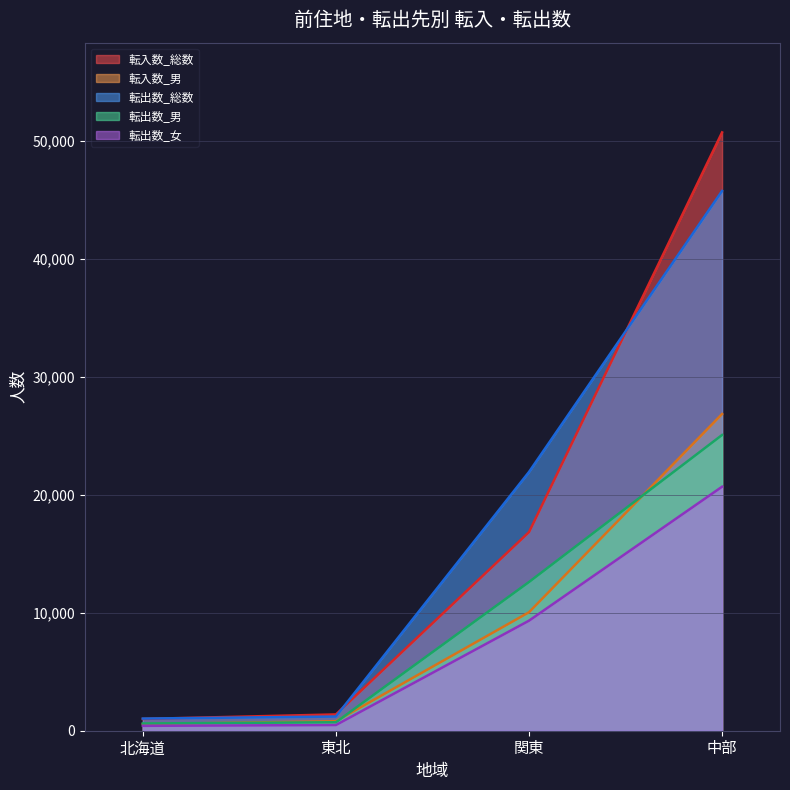

At which category is the sum across all series the highest?

中部